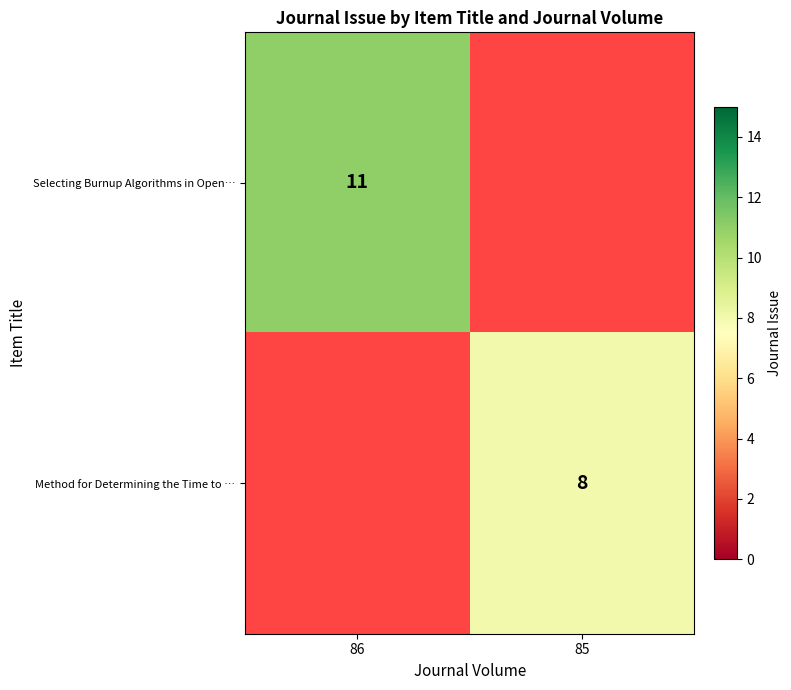

The value of Method for Determining the Time to … at 85 is 2. True or false?

False